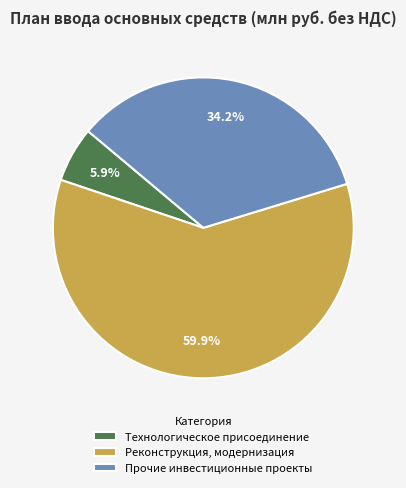

To the nearest percent, what percentage of the pie is Прочие инвестиционные проекты?

34%